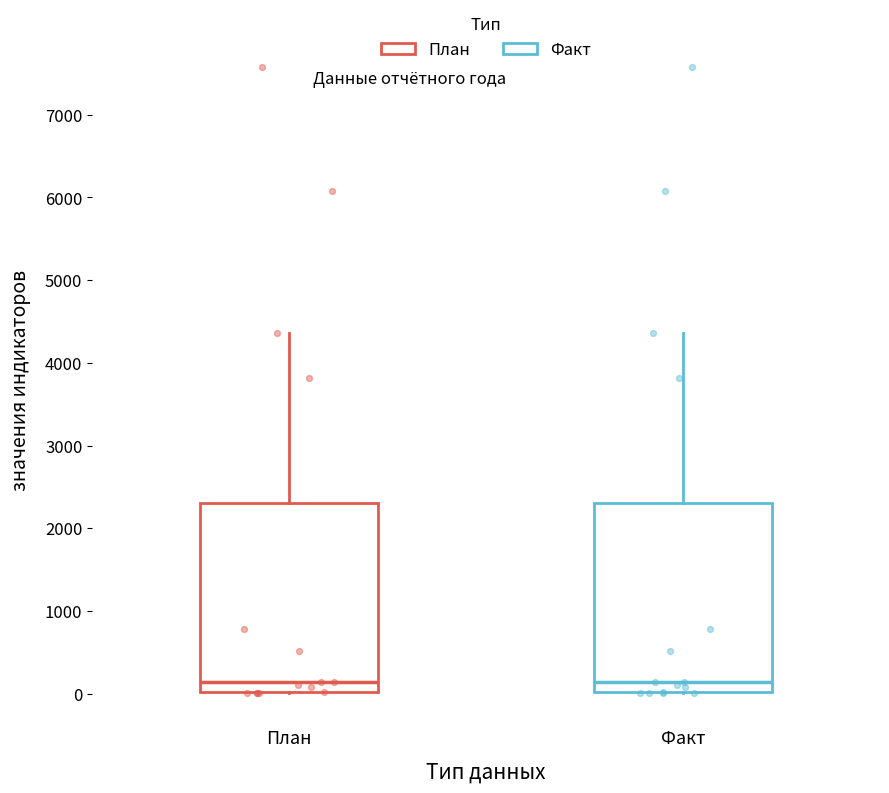

Where does the median line of the box for Факт sit on the y-axis? The values are not printed on the chart, so give them approximately, as read against the axis.

100